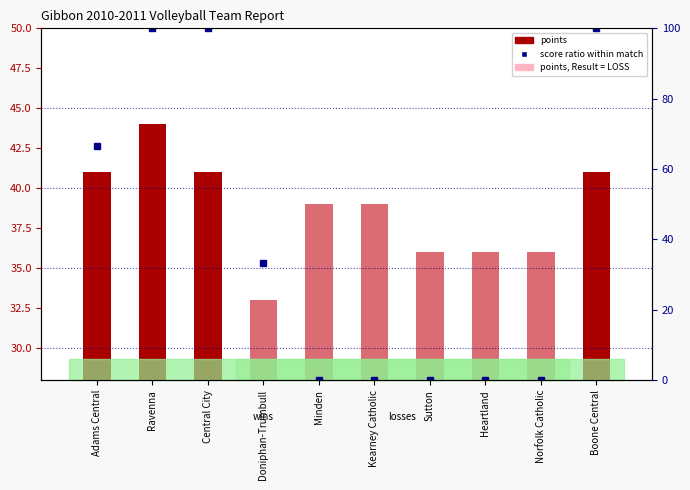

Is the value of points at Central City greater than the value of score ratio (%) at Boone Central?

No